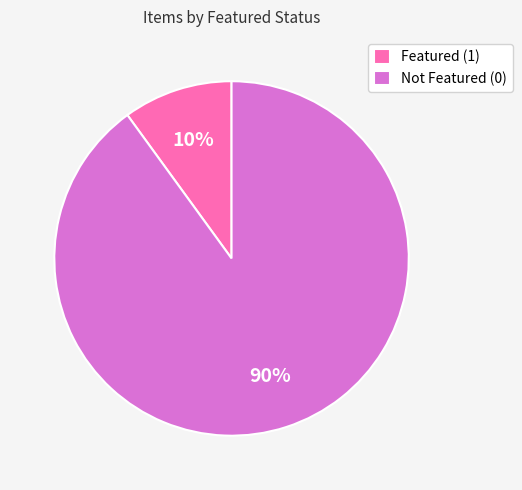

Is Not Featured (0) the majority of the pie?

Yes